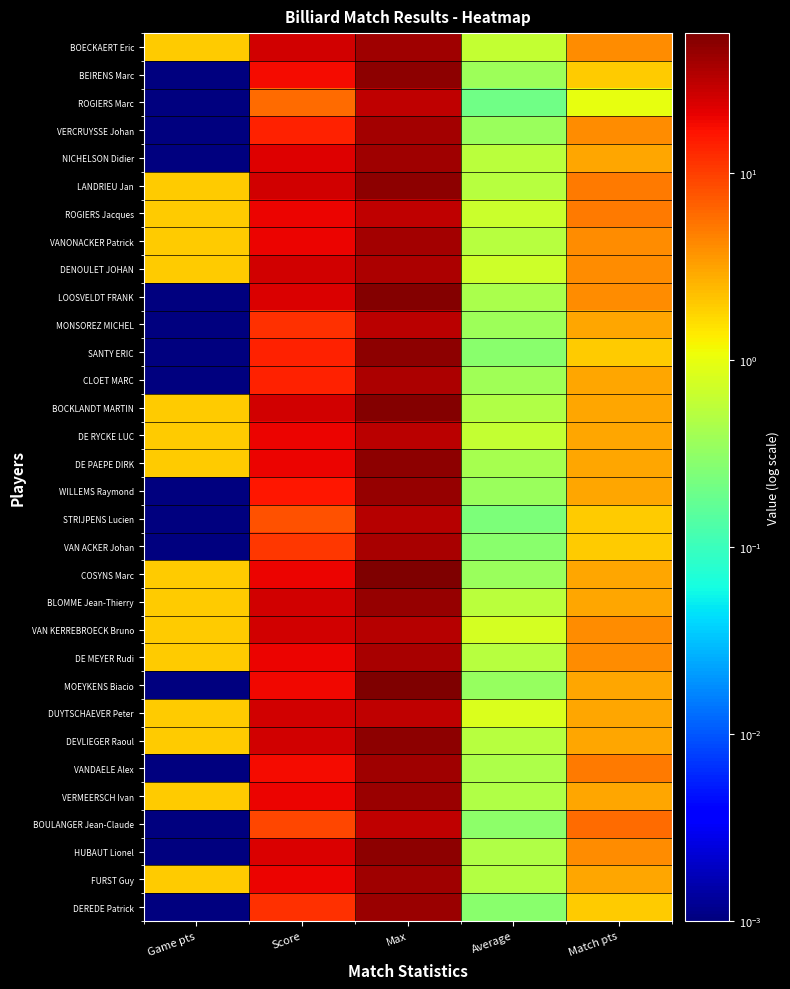

At which category is the sum across all series the highest?

Max